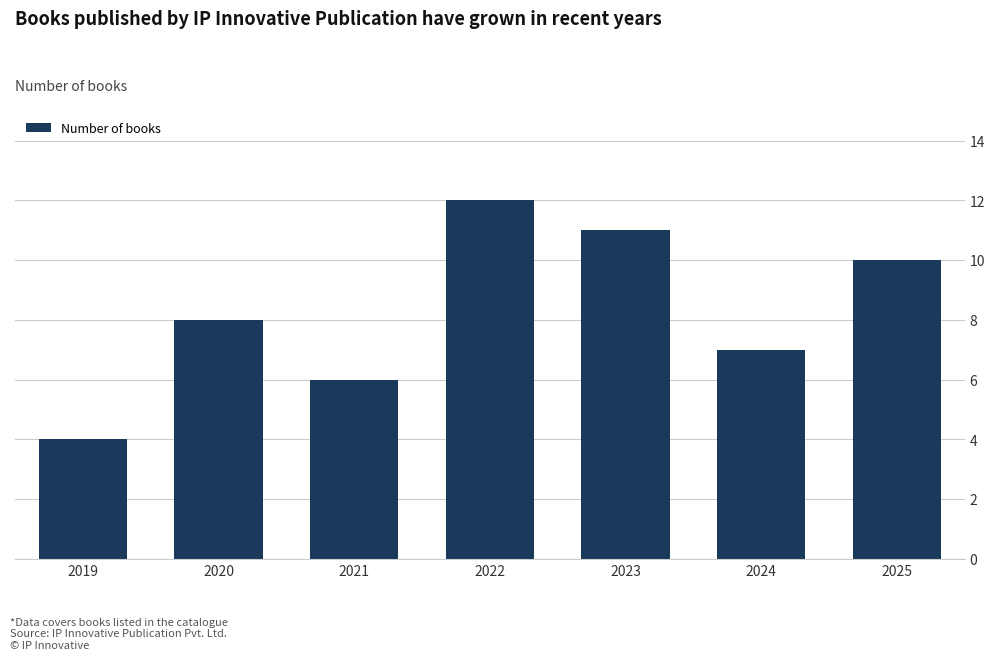

The value at 2021 is 1. True or false?

False